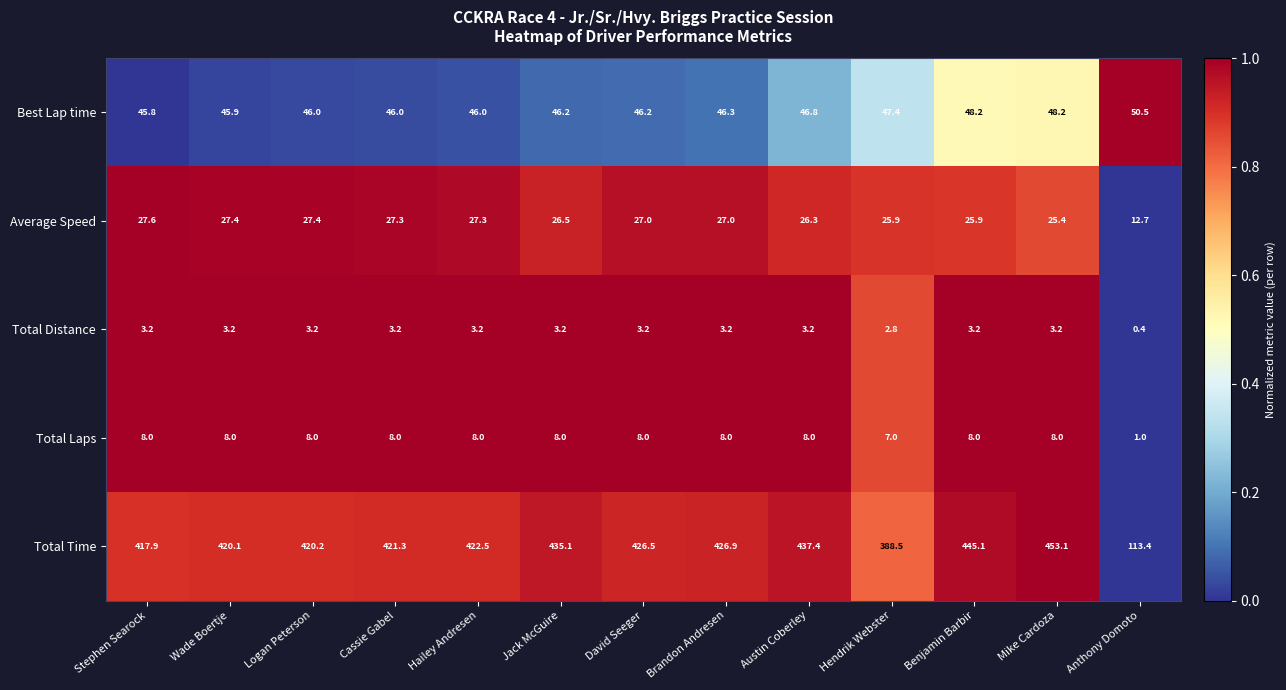

True or false: Total Time has a value of 435.1 at Jack McGuire.

True